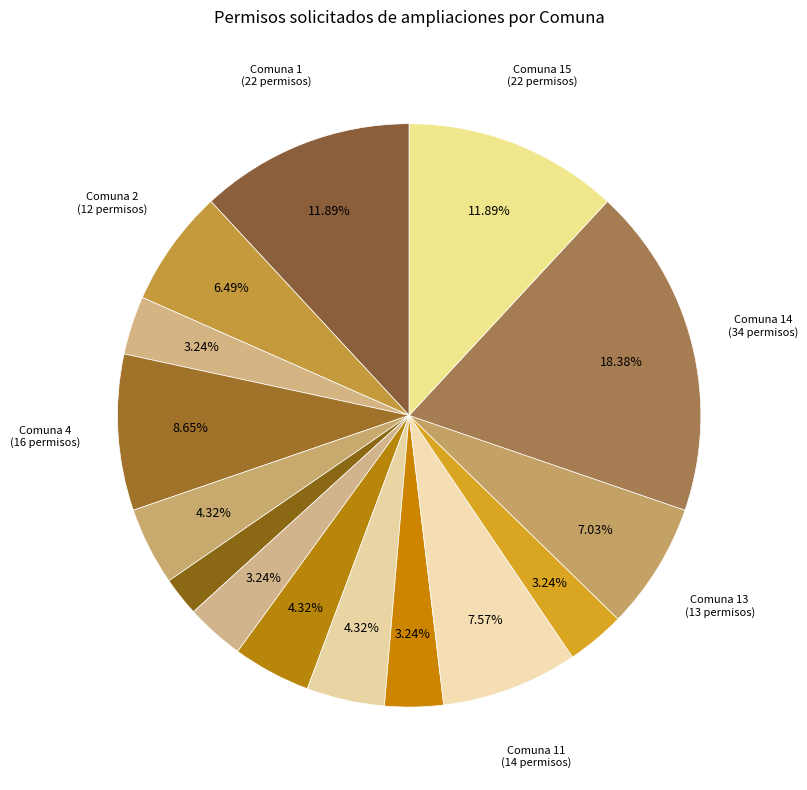

Which category has the biggest portion of the pie?

Comuna 14